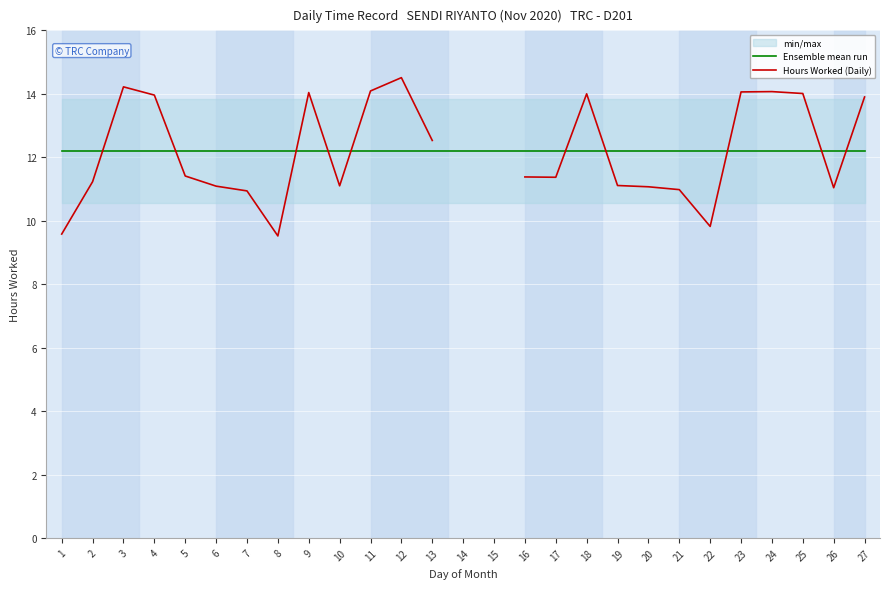

What is the minimum value shown in the chart?

9.5